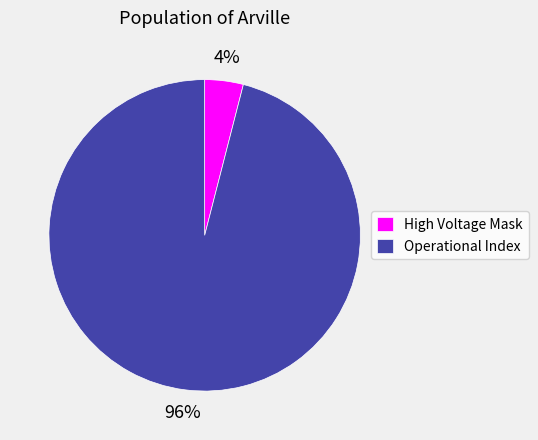

Is the sum of High Voltage Mask and Operational Index greater than half?

Yes